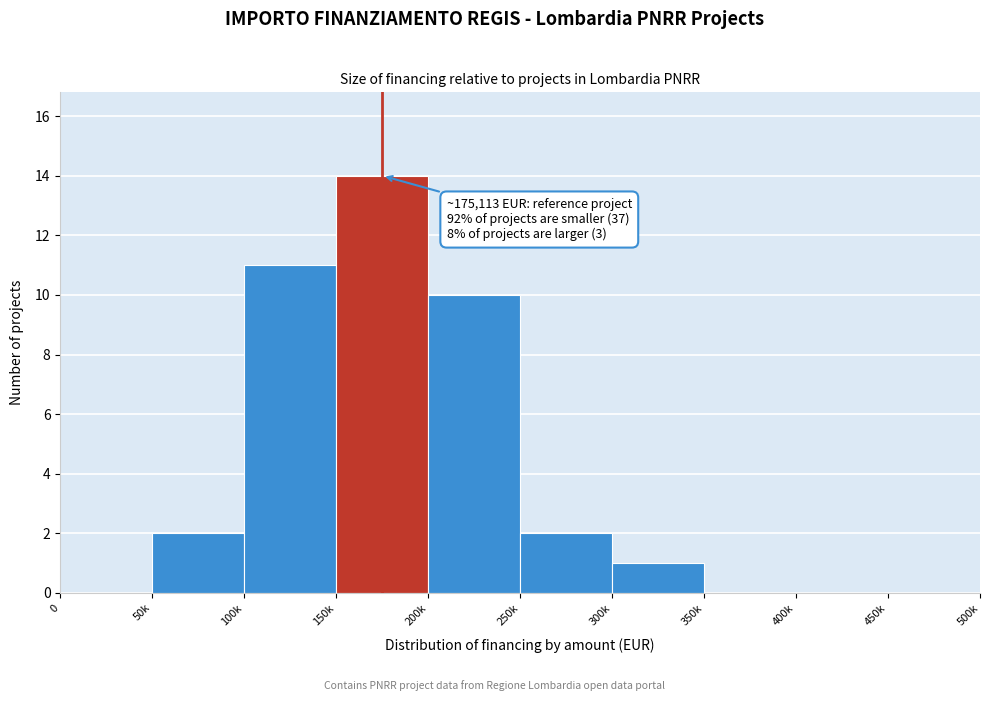

Reading left to right, extract all data points from this chart.

0=0	50k=2	100k=11	150k=14	200k=10	250k=2	300k=1	350k=0	400k=0	450k=0